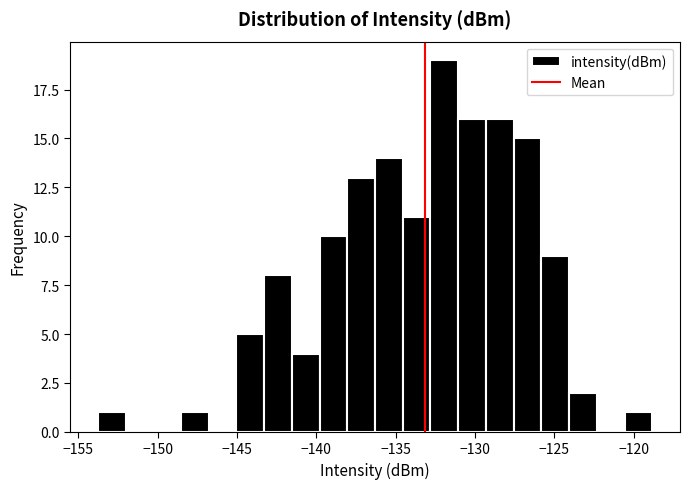

Read against the x-axis, roughly where is the centre of the tallest bar?

-132.0